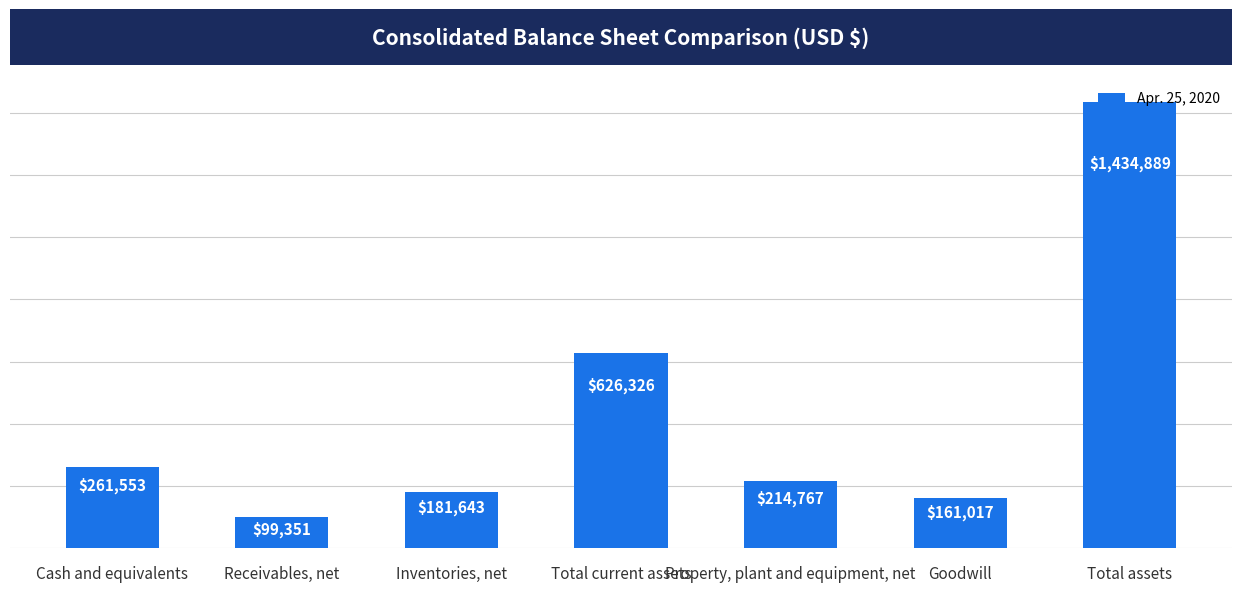

What is the sum of the values at Inventories, net and Total current assets?

807969